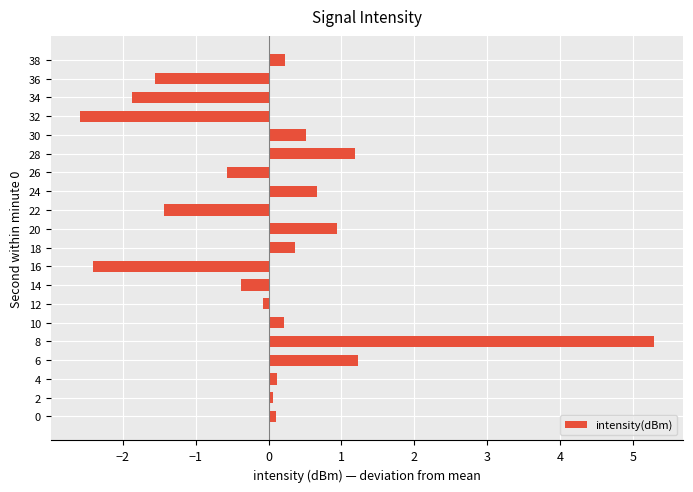

Which label corresponds to the largest value in the chart?

8